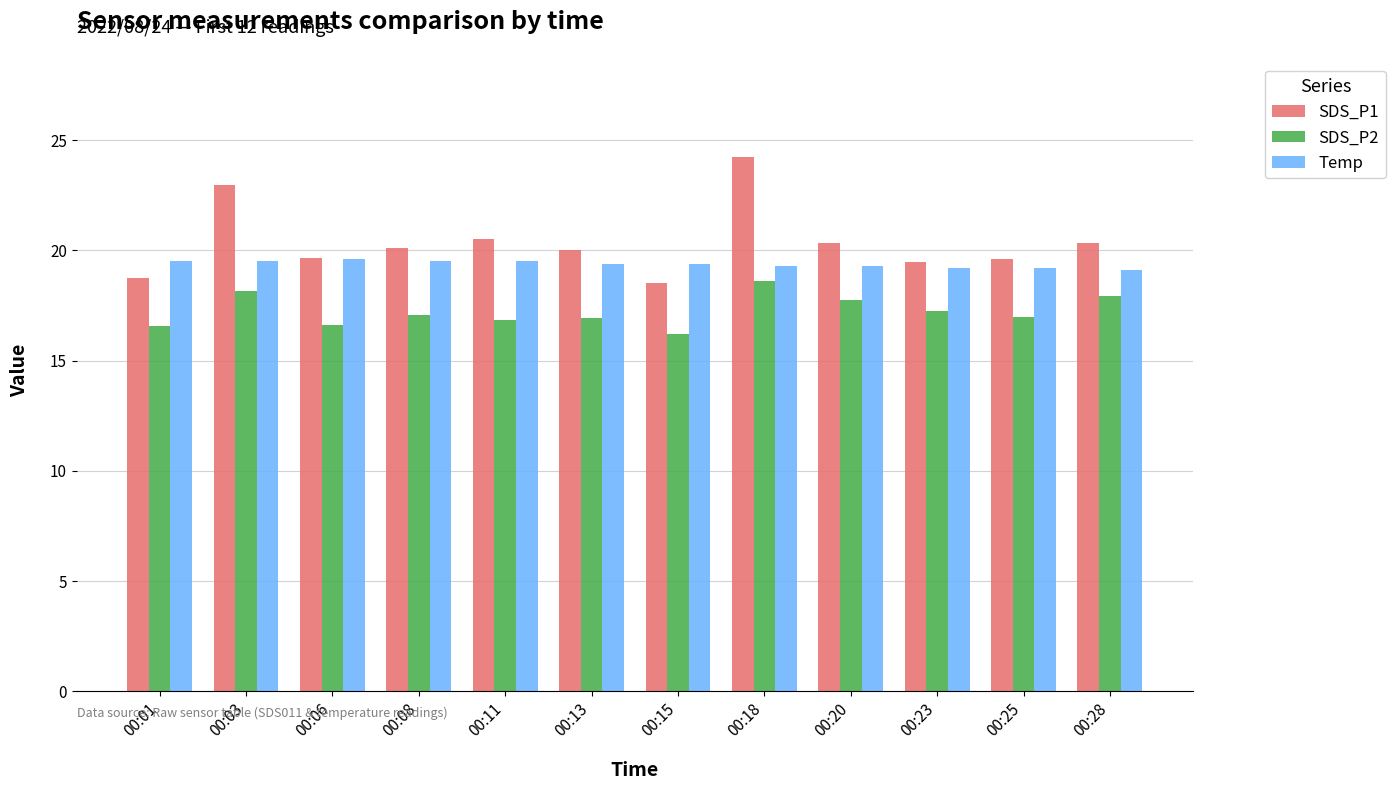

What is the value of the Temp bar at the 8th from the left?

19.3